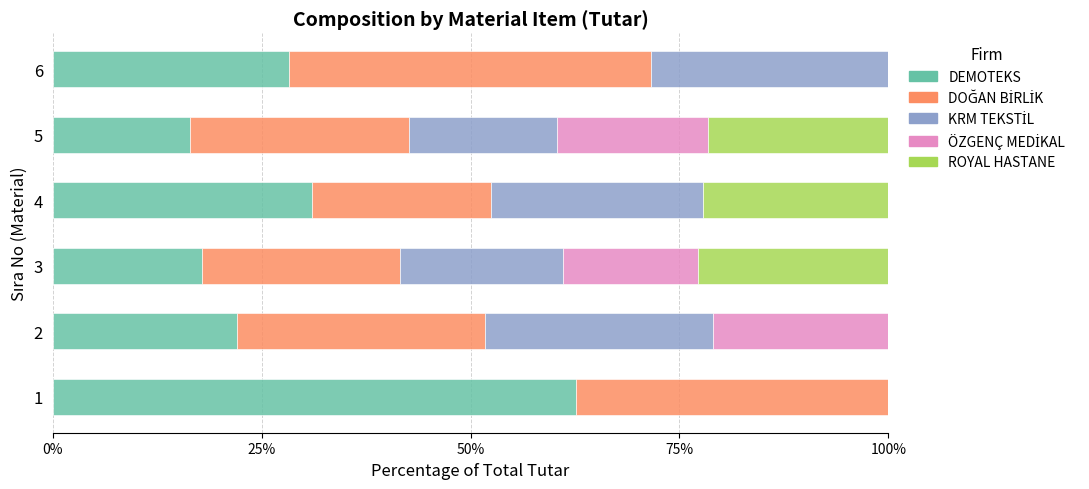

Is it true that DEMOTEKS equals 31.1 at 4?

True